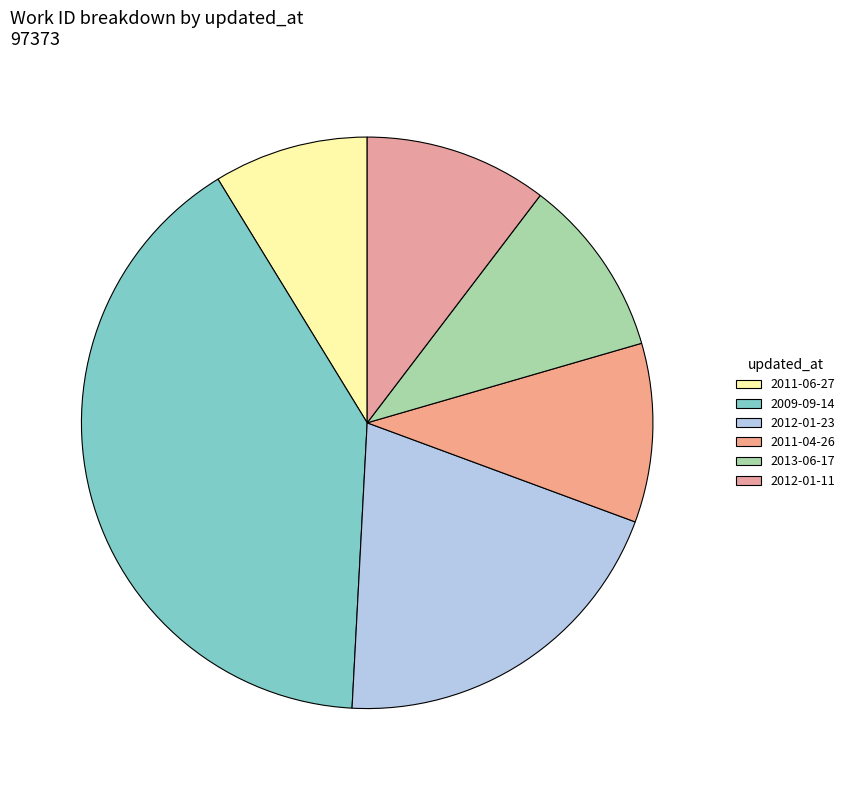

The 2009-09-14 slice represents 2% of the pie. True or false?

False